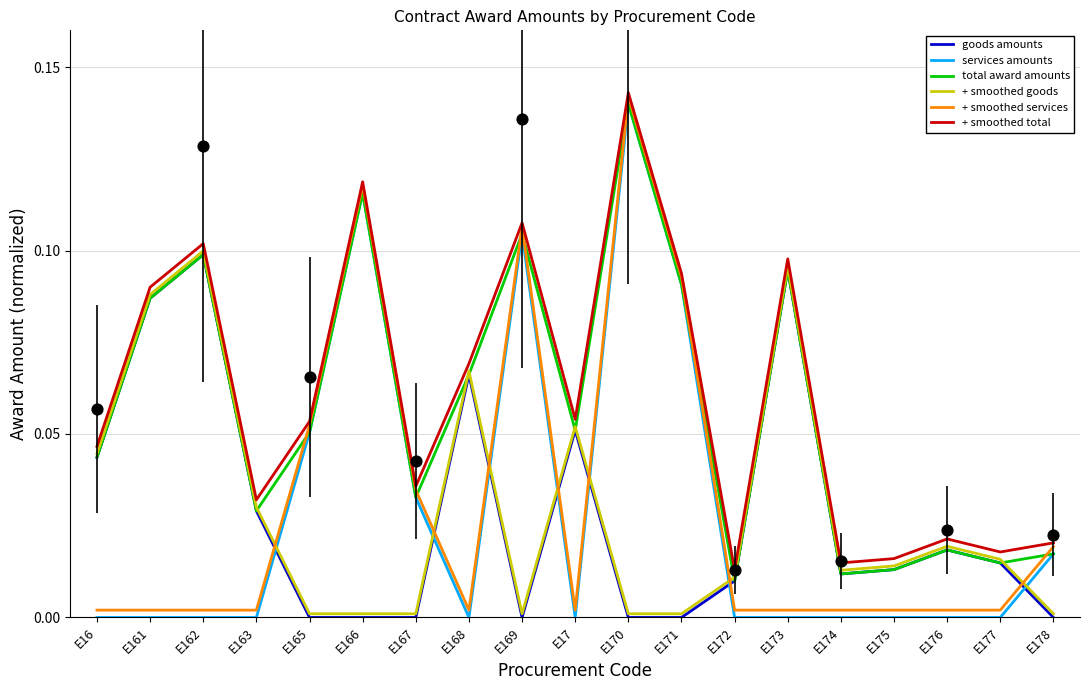

What is the total value across all series at E16?

0.2